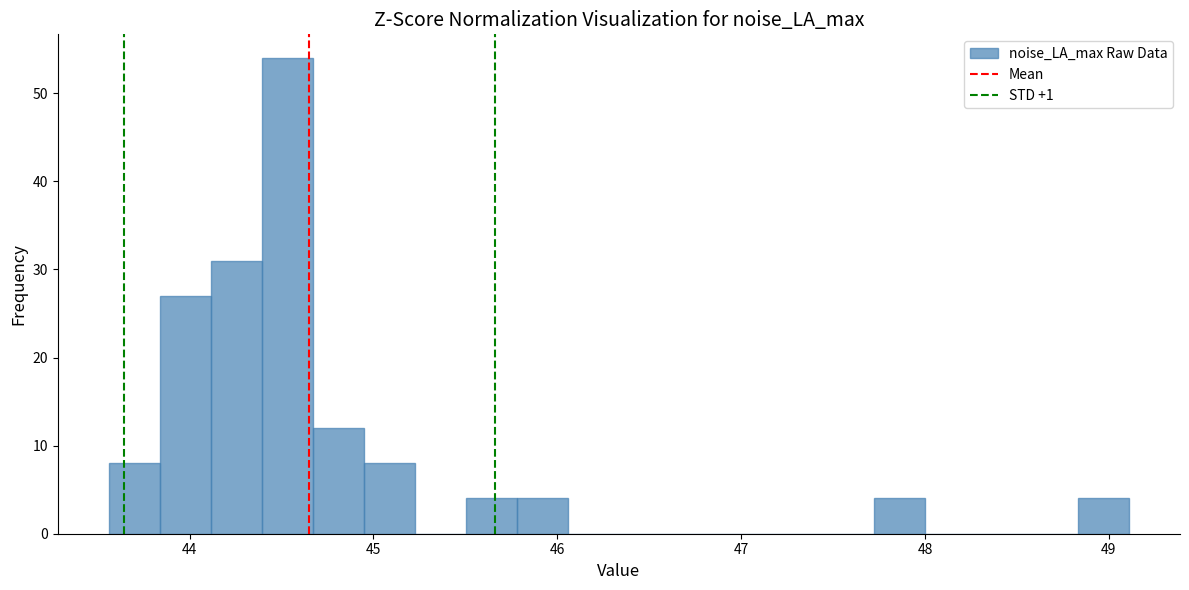

Read against the x-axis, roughly where is the centre of the tallest bar?

44.5